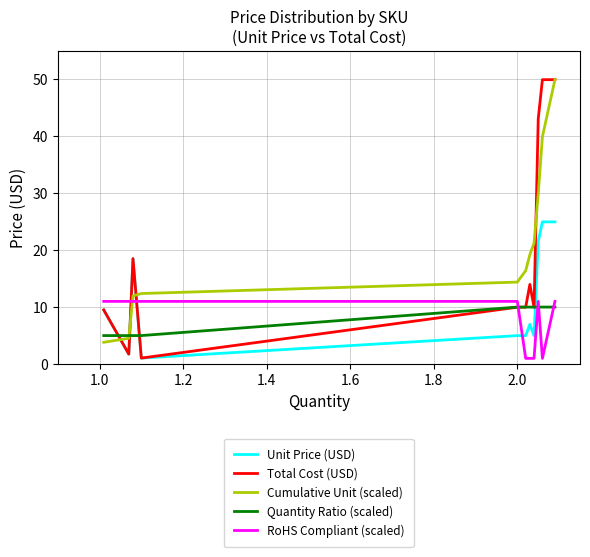

How many intersections are there between Cumulative Unit (scaled) and Unit Price (USD)?

3